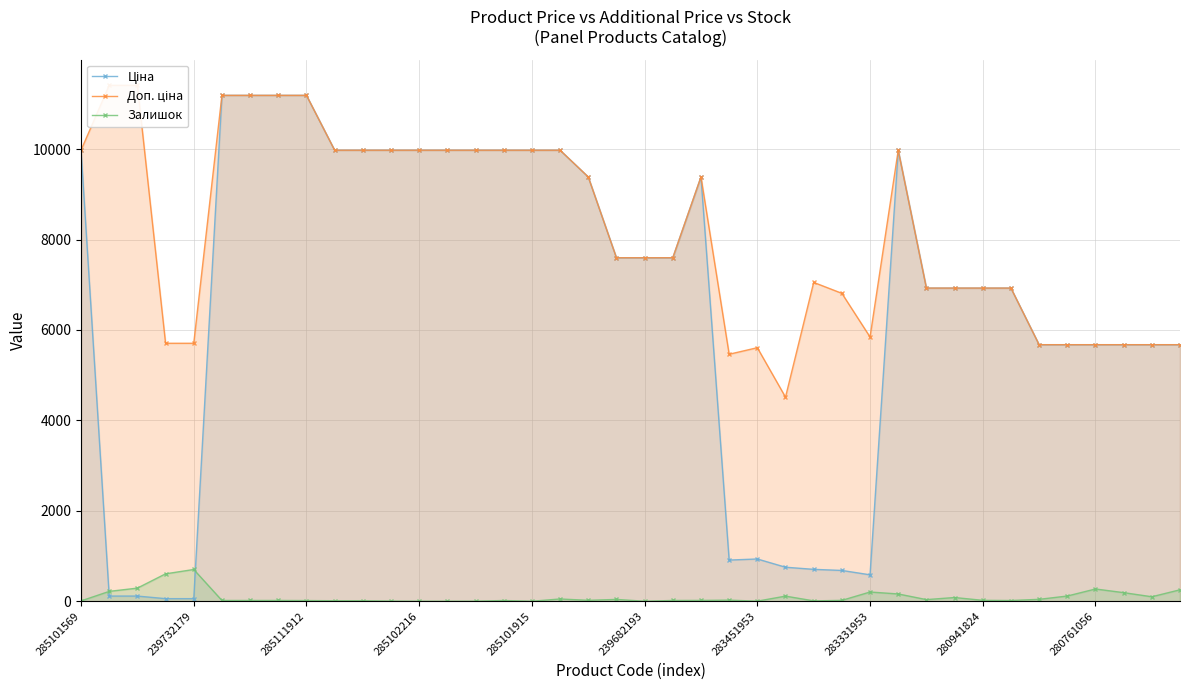

Between 285101569 and 14, which series saw the biggest shift?

Залишок